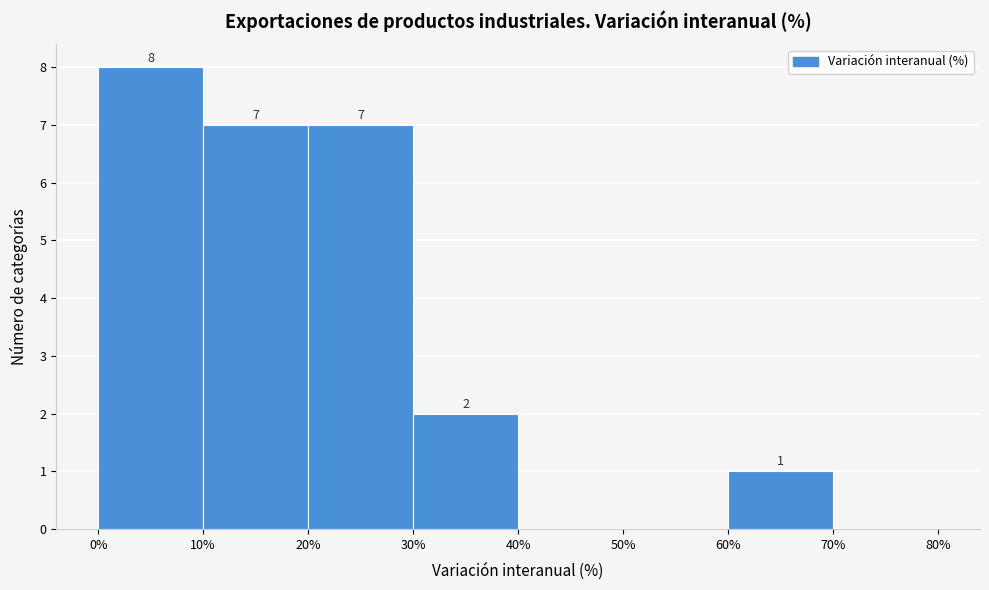

Over which range of the x-axis is the bar tallest?

0% to 10%